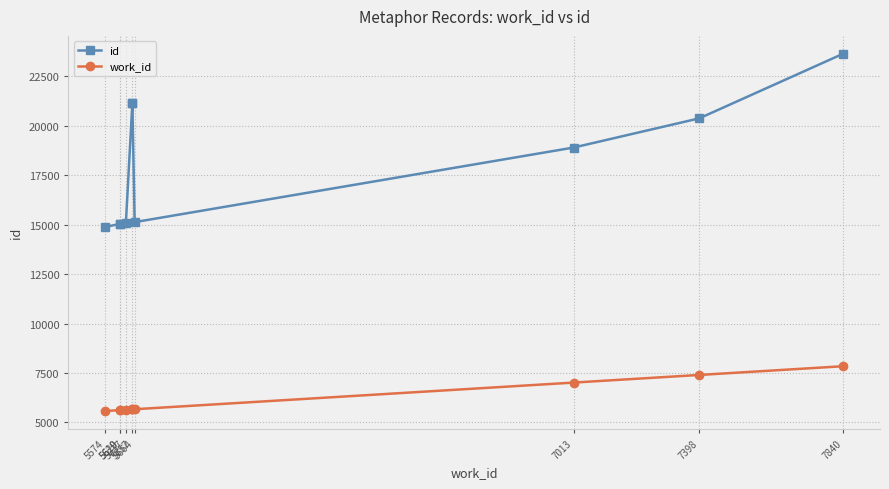

Reading left to right, transcribe all the data shown in this chart.

id: 14889	15036	15044	15070	21140	21149	15128	18903	20377	23645
work_id: 5574	5619	5620	5637	5657	5657	5664	7013	7398	7840